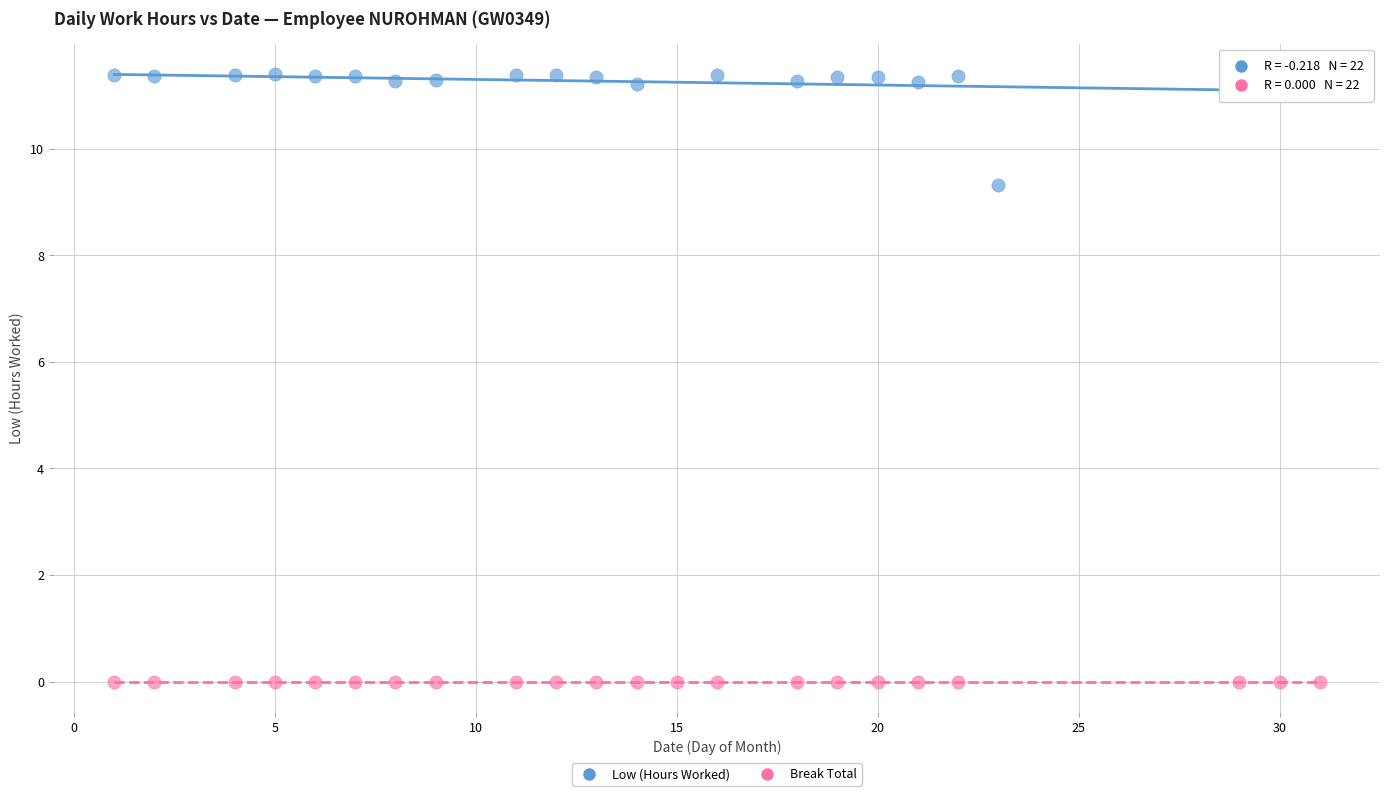

Which series contains the highest Y value?

Low (Hours Worked)